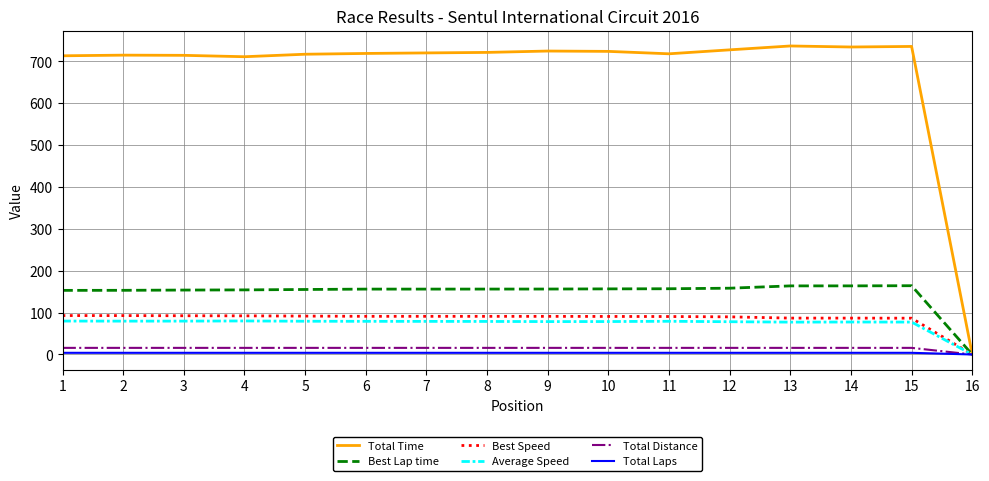

The Total Distance series shows 15.8 at 5. True or false?

True